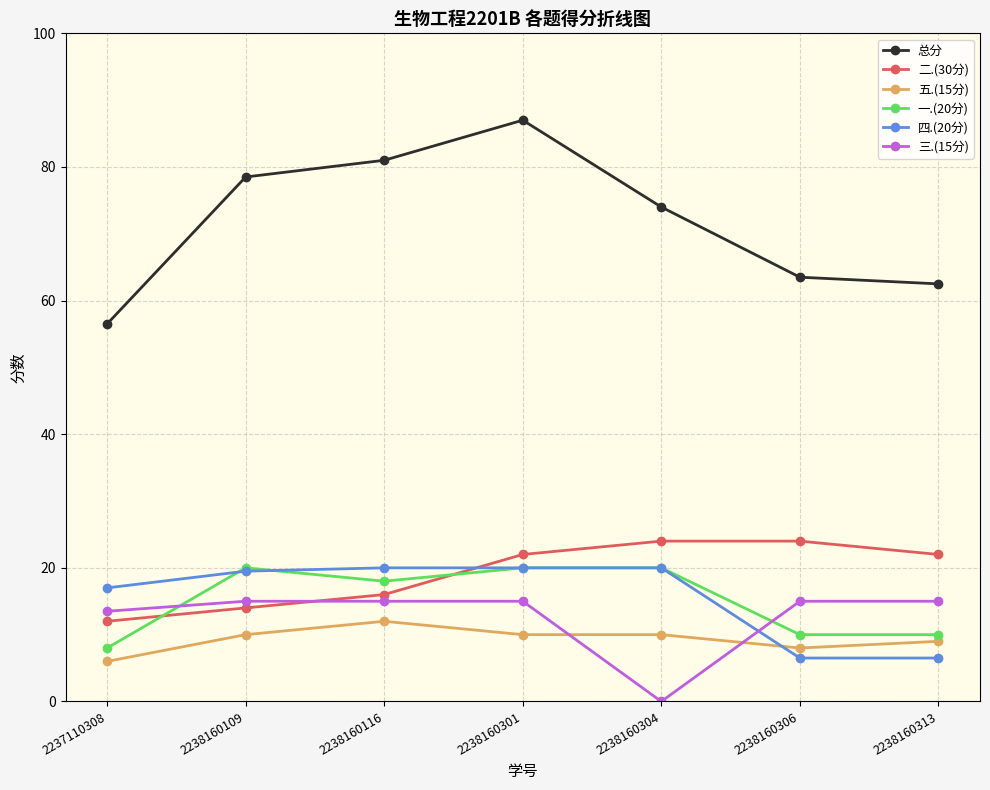

Rank the series at 2238160116 from highest to lowest value.

总分, 四.(20分), 一.(20分), 二.(30分), 三.(15分), 五.(15分)